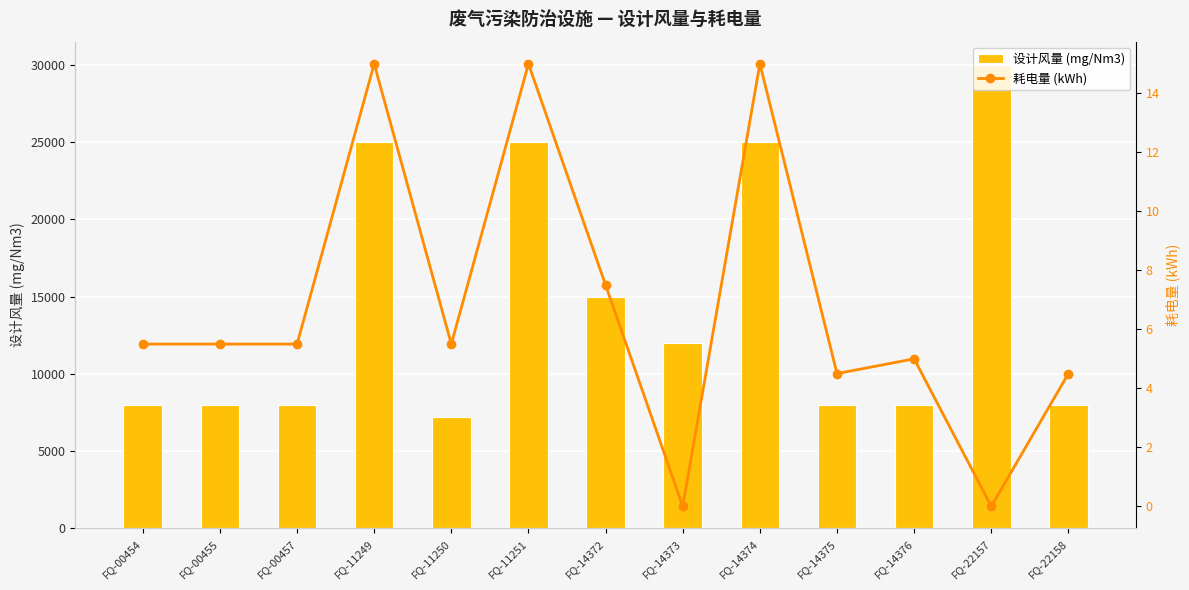

What is the difference between the second highest and minimum values in the 设计风量 (mg/Nm3) series?

17800